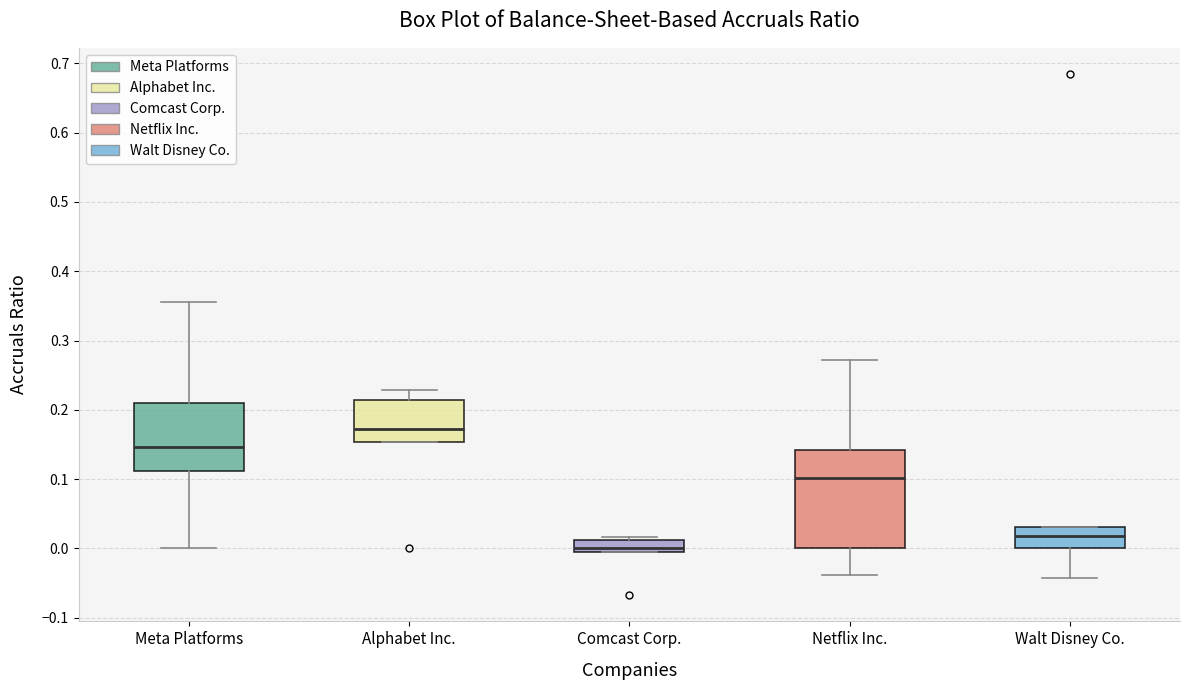

Reading left to right, read every box against the y-axis: the position of its median line, the range the box covers, and the ends of its whiskers. The values are not printed on the chart, so give them approximately, as read against the axis.

Meta Platforms: median 0.15, box 0.11 to 0.21, whiskers 0.00 to 0.36
Alphabet Inc.: median 0.17, box 0.15 to 0.21, whiskers 0.15 to 0.23
Comcast Corp.: median 0.00 (just above the box's lower edge), box 0.00 to 0.01, whiskers 0.00 to 0.02
Netflix Inc.: median 0.10, box 0.00 to 0.14, whiskers -0.04 to 0.27
Walt Disney Co.: median 0.02, box 0.00 to 0.03, whiskers -0.04 to 0.03